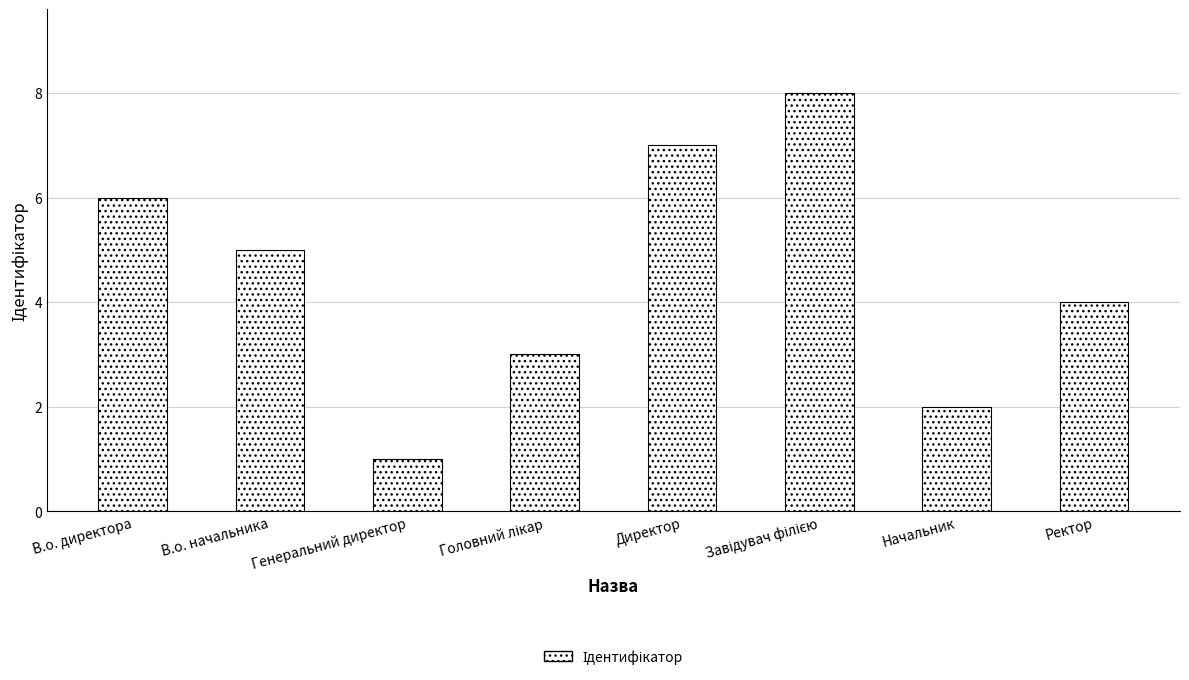

Count the values in the range 3 to 7.

5